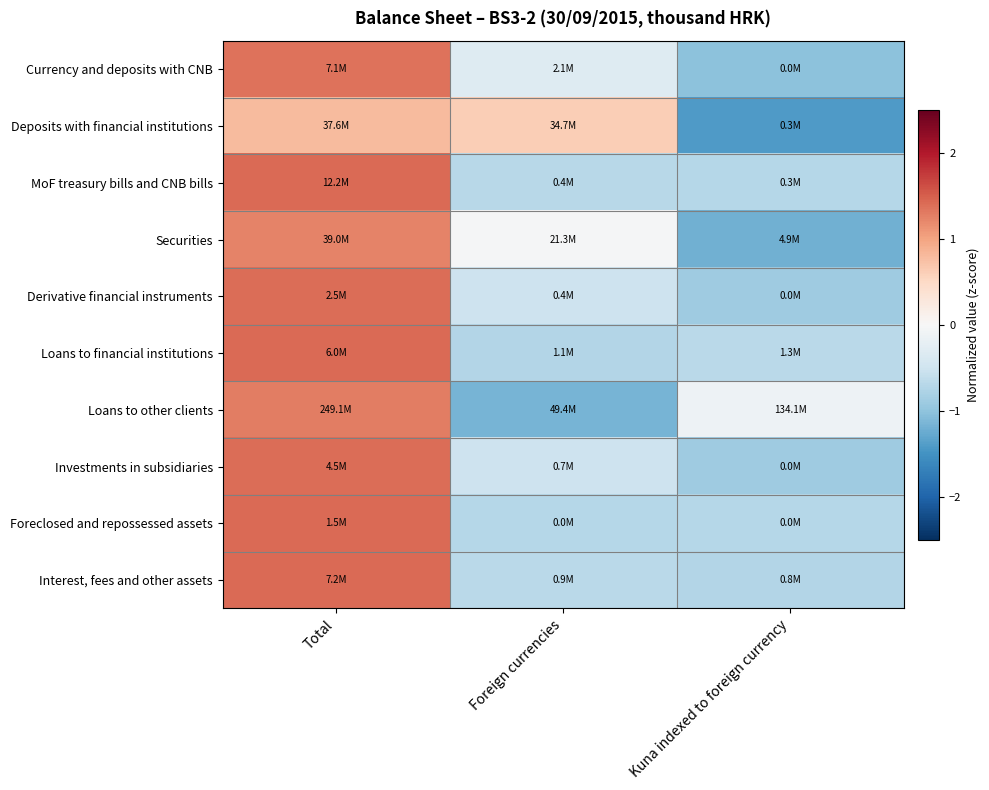

What is the spread (max minus min) of values at Total?

0.6